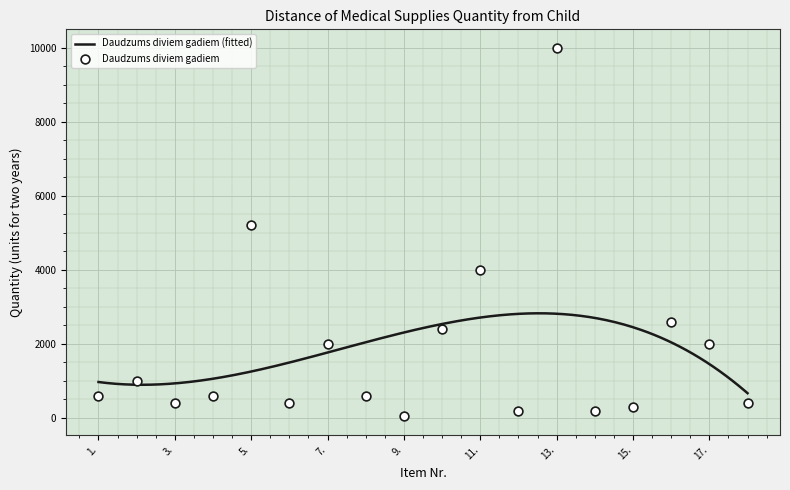

What is the change in value from 13. to 17.?

-8000